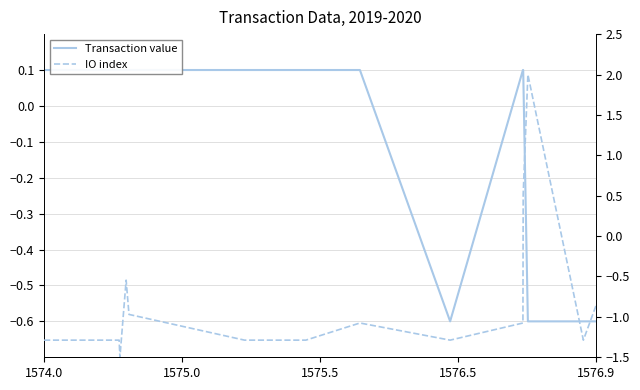

What is the minimum value for Transaction value?

-0.6